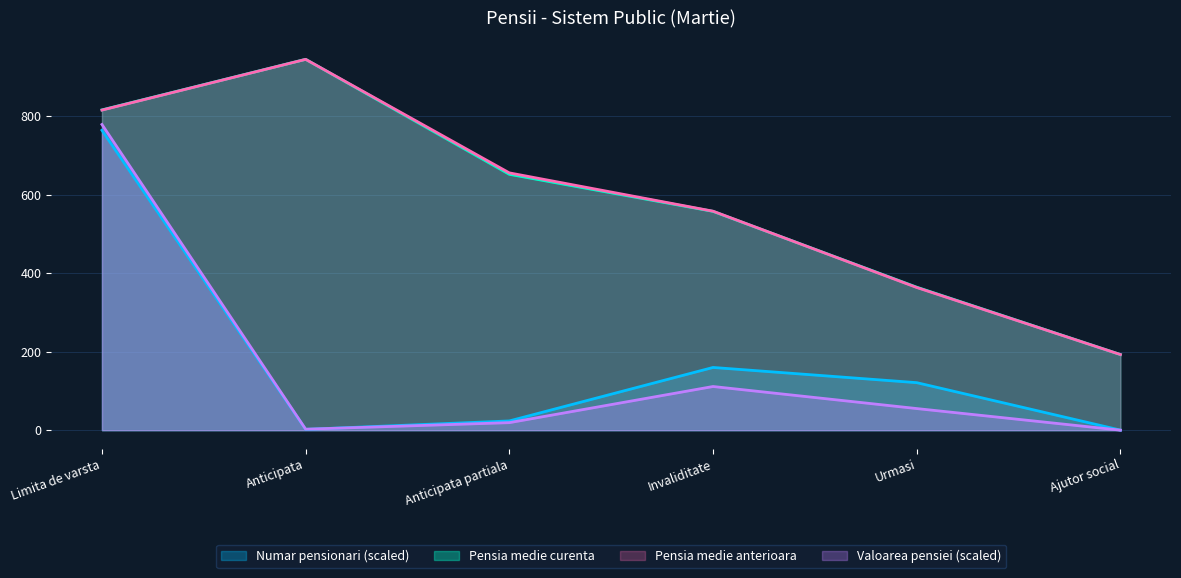

Which label corresponds to the smallest value in the chart?

Ajutor social